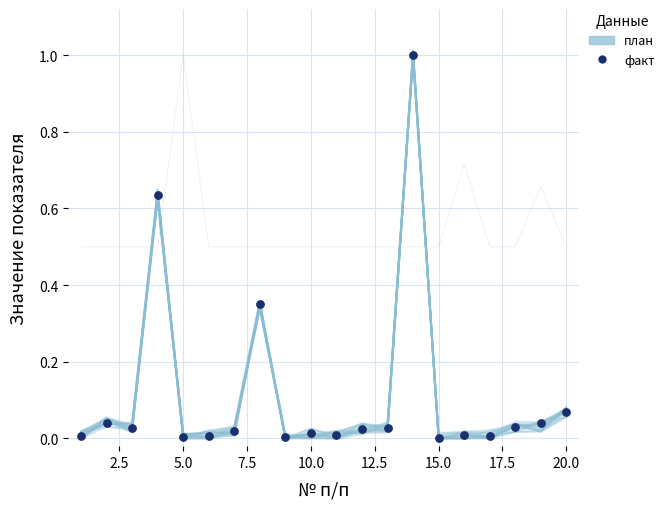

What is the total value across all series at 20.0?

0.1